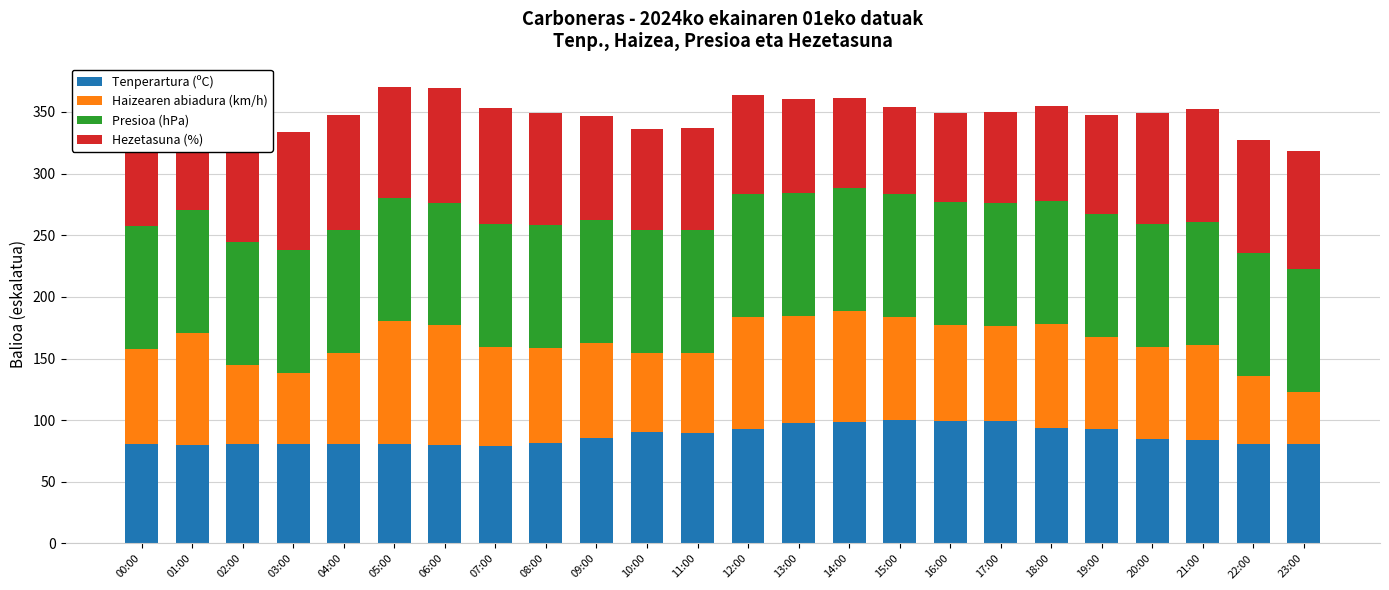

What is the average value of the Presioa (hPa) series?

99.7